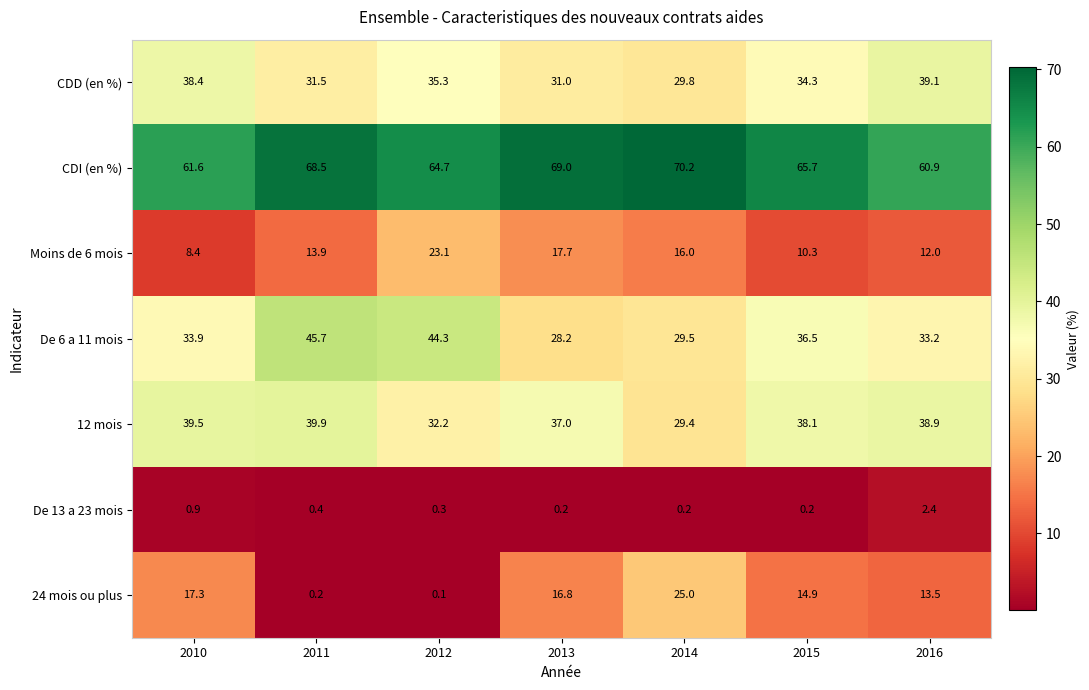

Between 2012 and 2014, which series saw the biggest shift?

24 mois ou plus